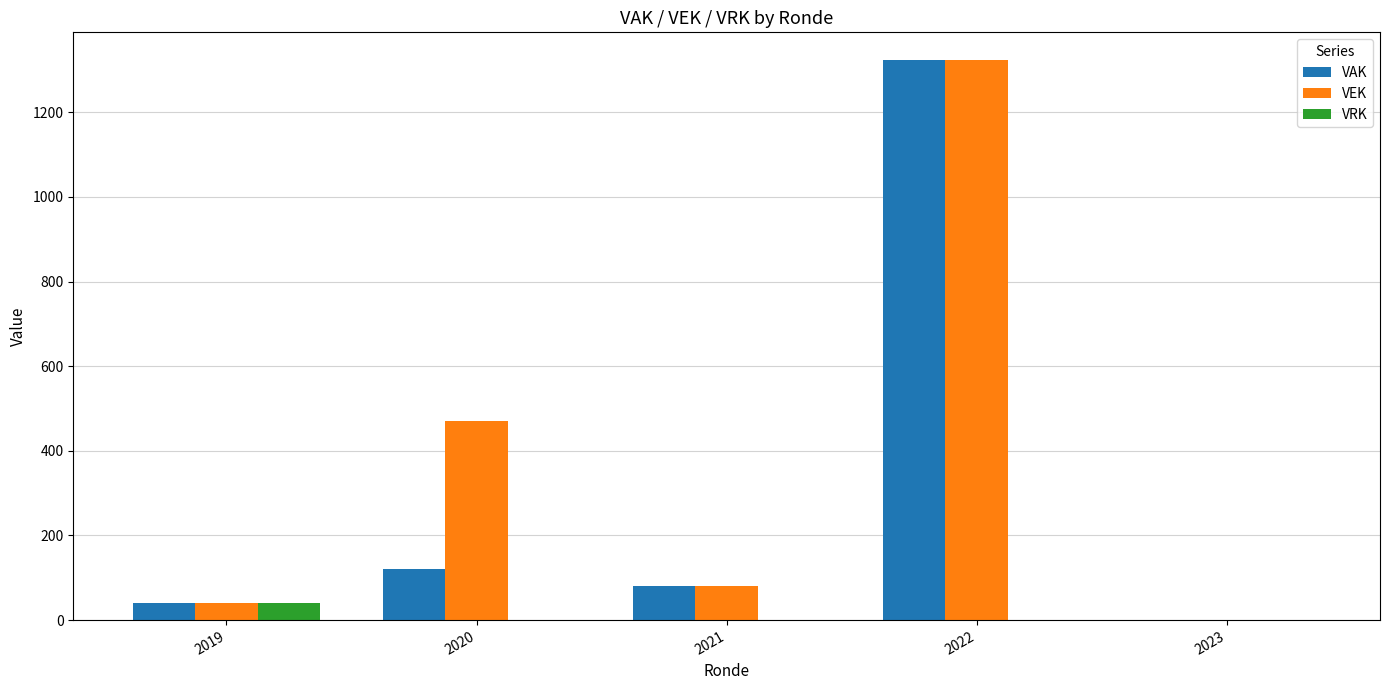

Where is VAK nearest to the value 661?

2020